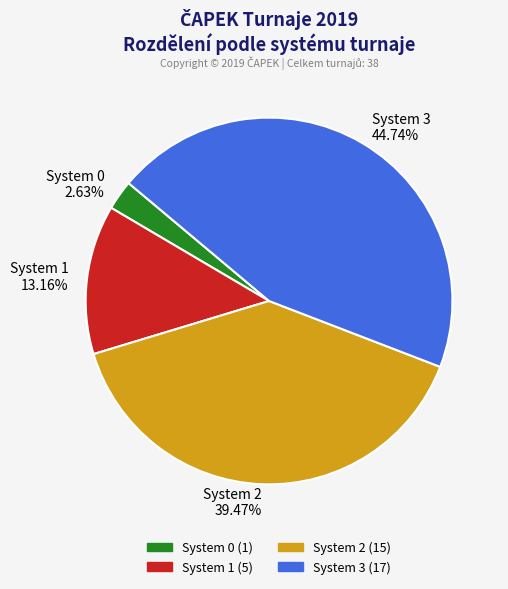

How many slices are in this pie chart?

4